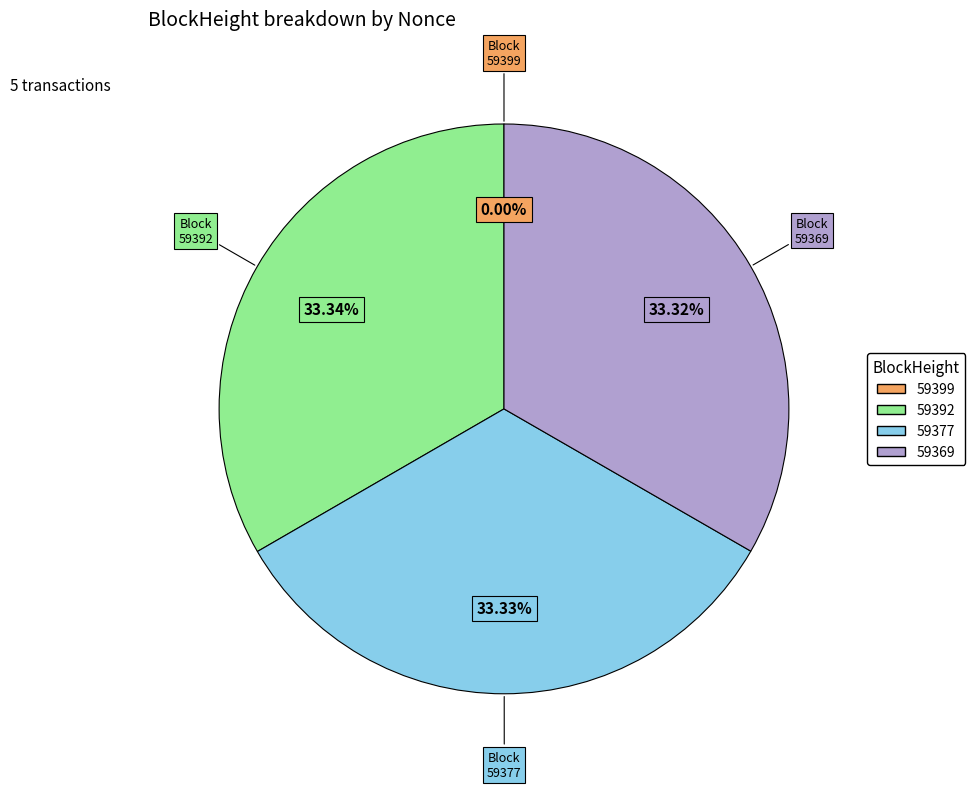

Do 59369 and 59392 together represent more than half of the pie?

Yes